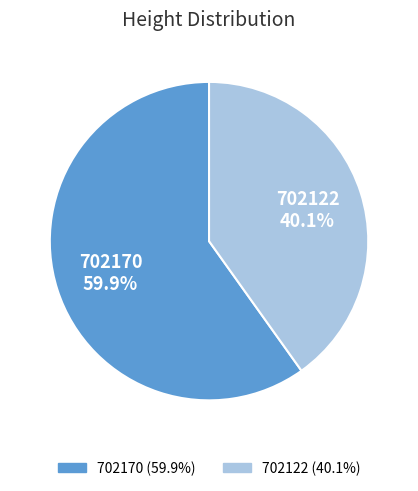

What is the largest slice in the pie chart?

702170